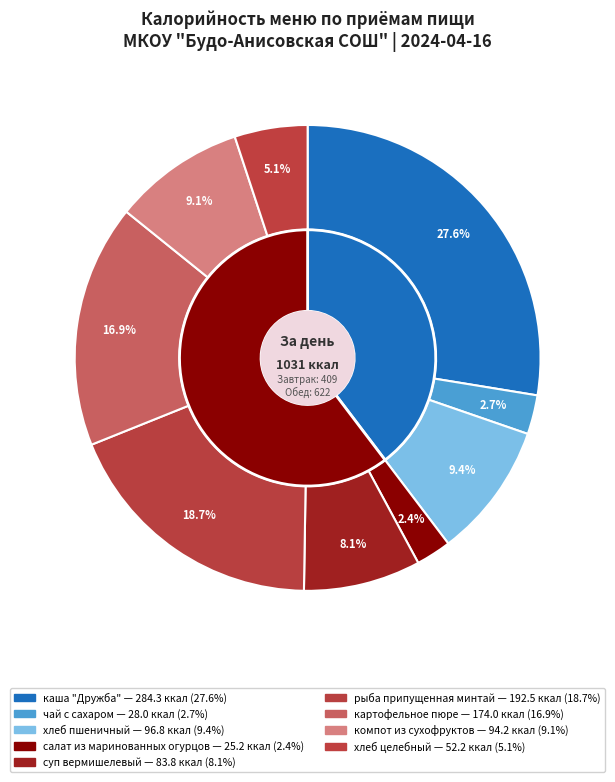

True or false: Обед accounts for 71% of the total.

False